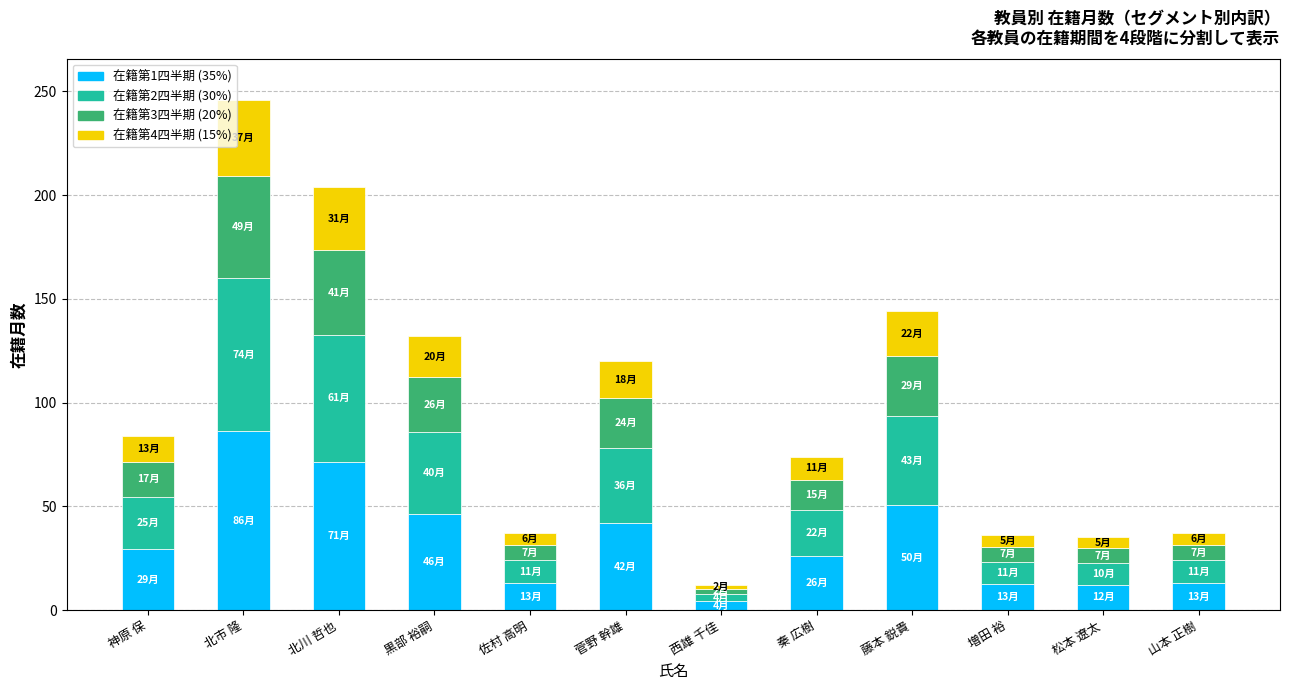

Are the bars grouped side by side (vs. stacked)?

No